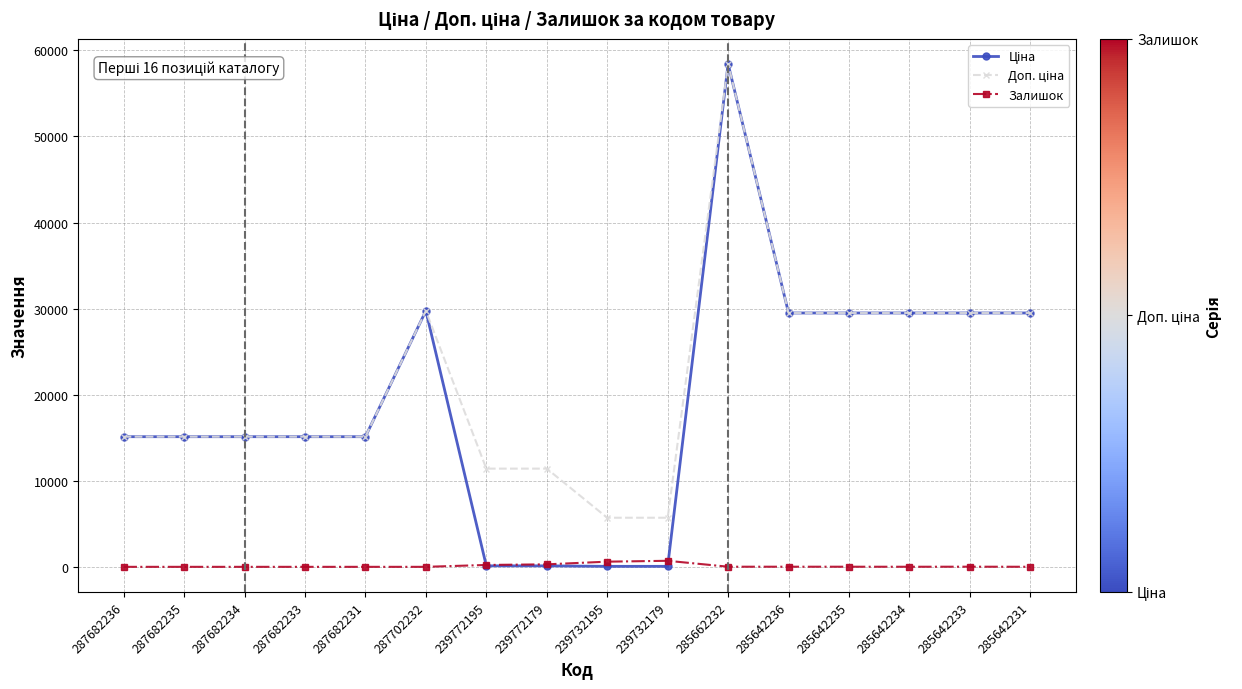

The Залишок series shows 14.0 at 285642236. True or false?

True